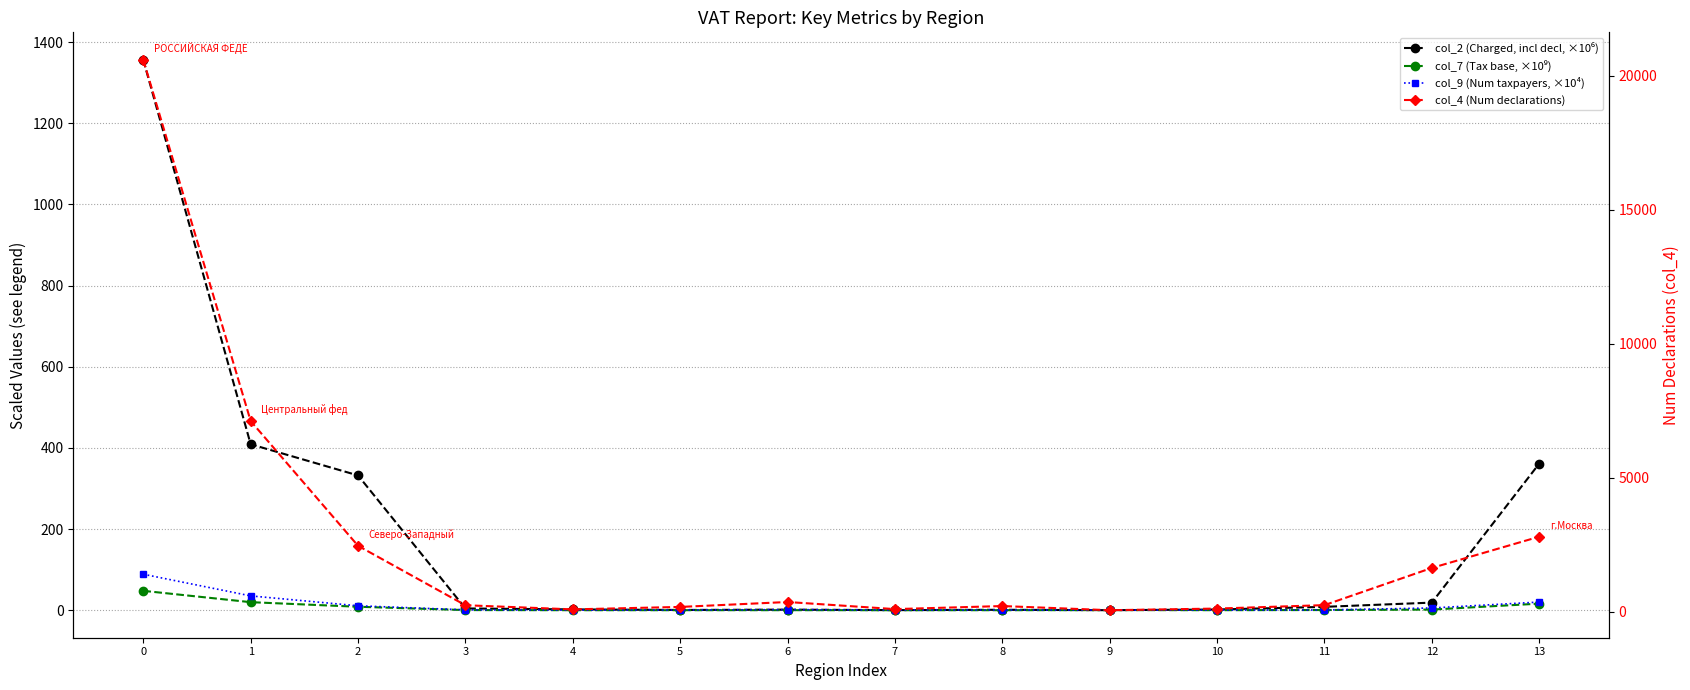

What are all the series names shown in the legend?

col_2 (Charged, incl decl, ×10⁶), col_7 (Tax base, ×10⁹), col_9 (Num taxpayers, ×10⁴), col_4 (Num declarations)